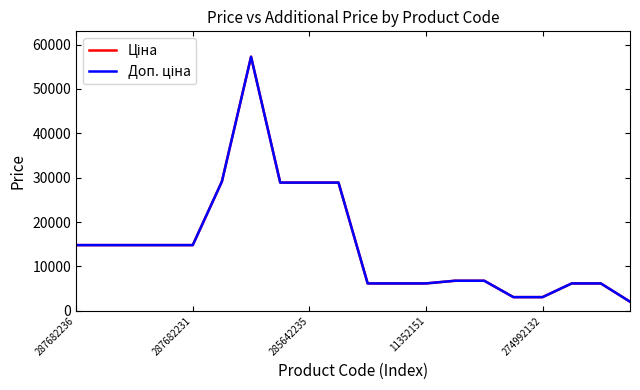

What is the minimum value shown in the chart?

2066.0